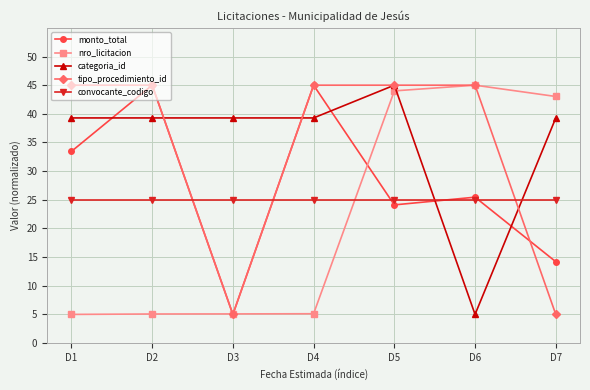

At which category does tipo_procedimiento_id reach its first local valley?

D3